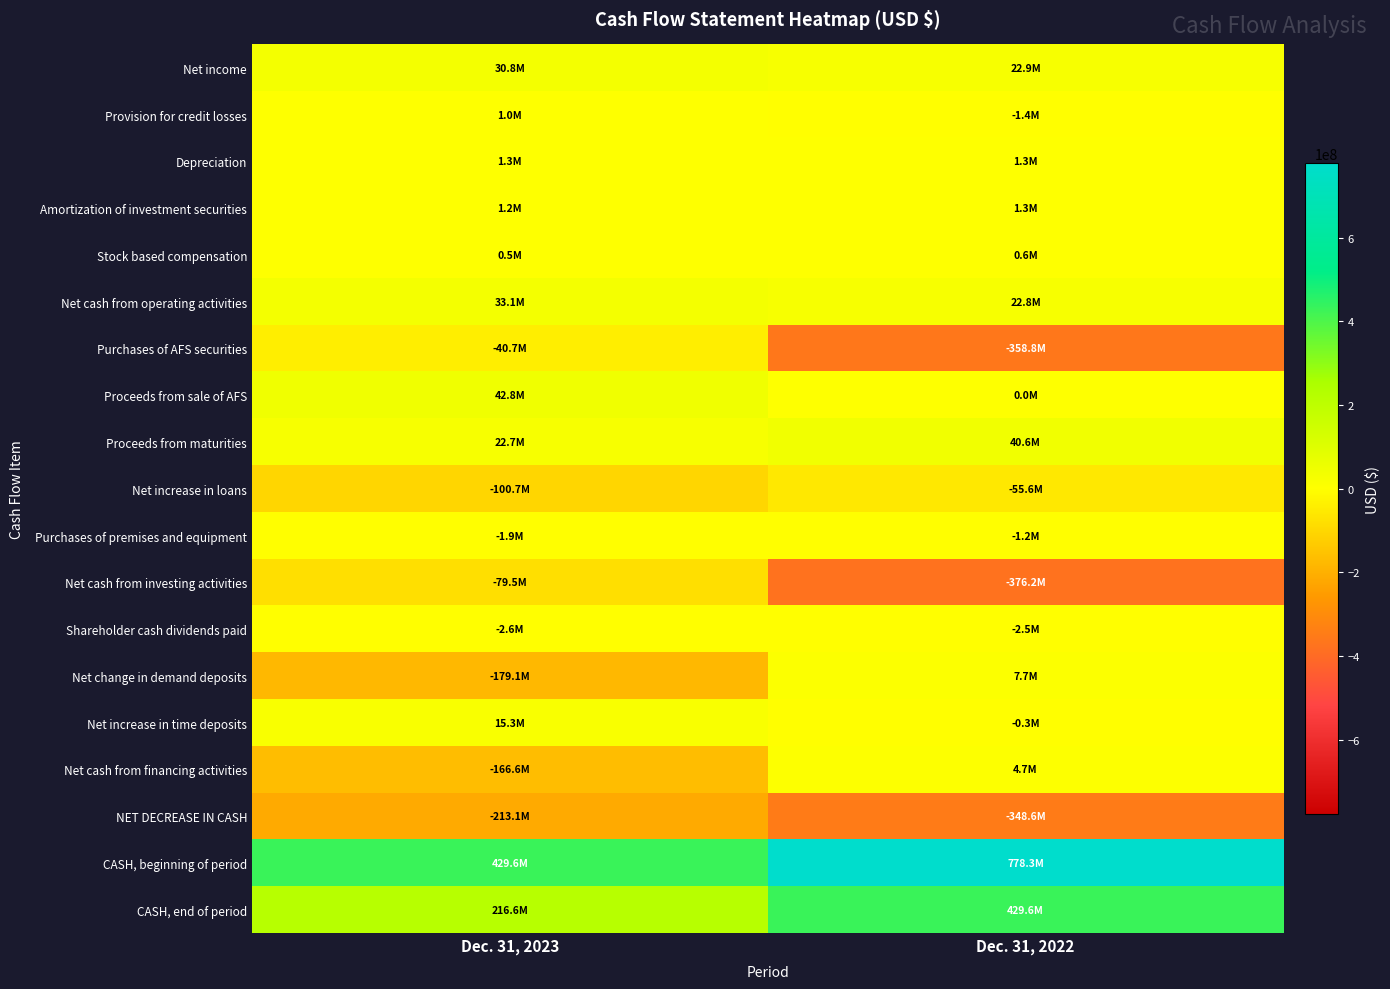

How many distinct data groups are displayed?

19